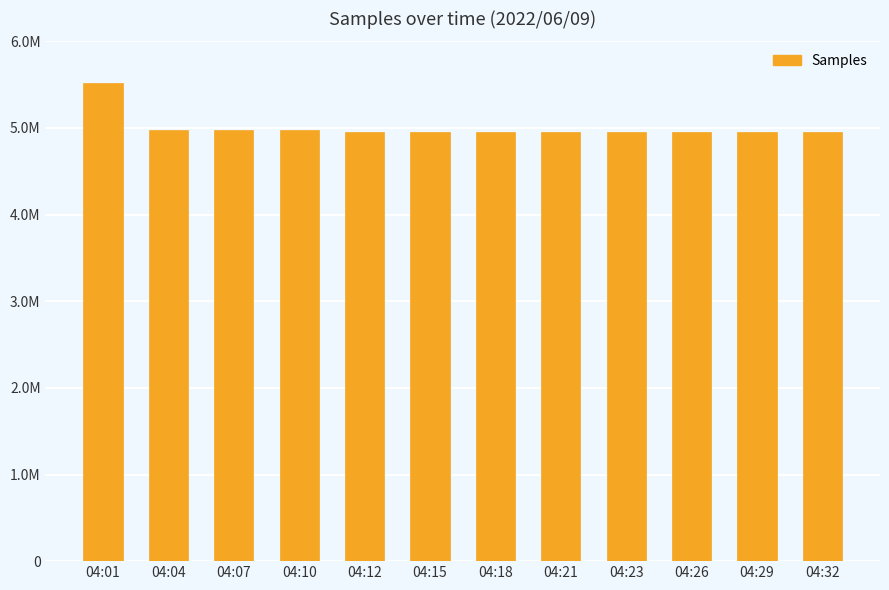

What is the value of the 6th bar from the left?

4953473